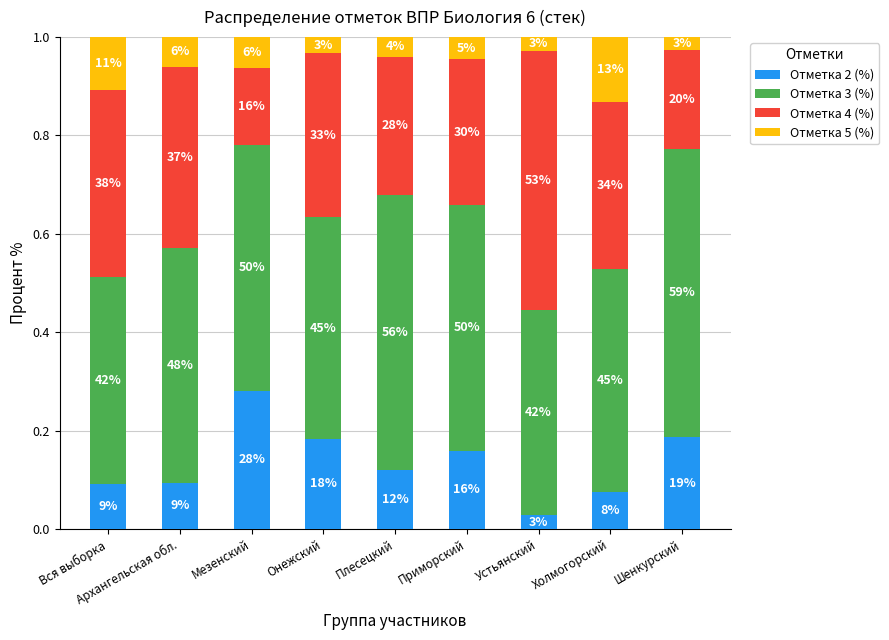

How many bars are there in total?

9